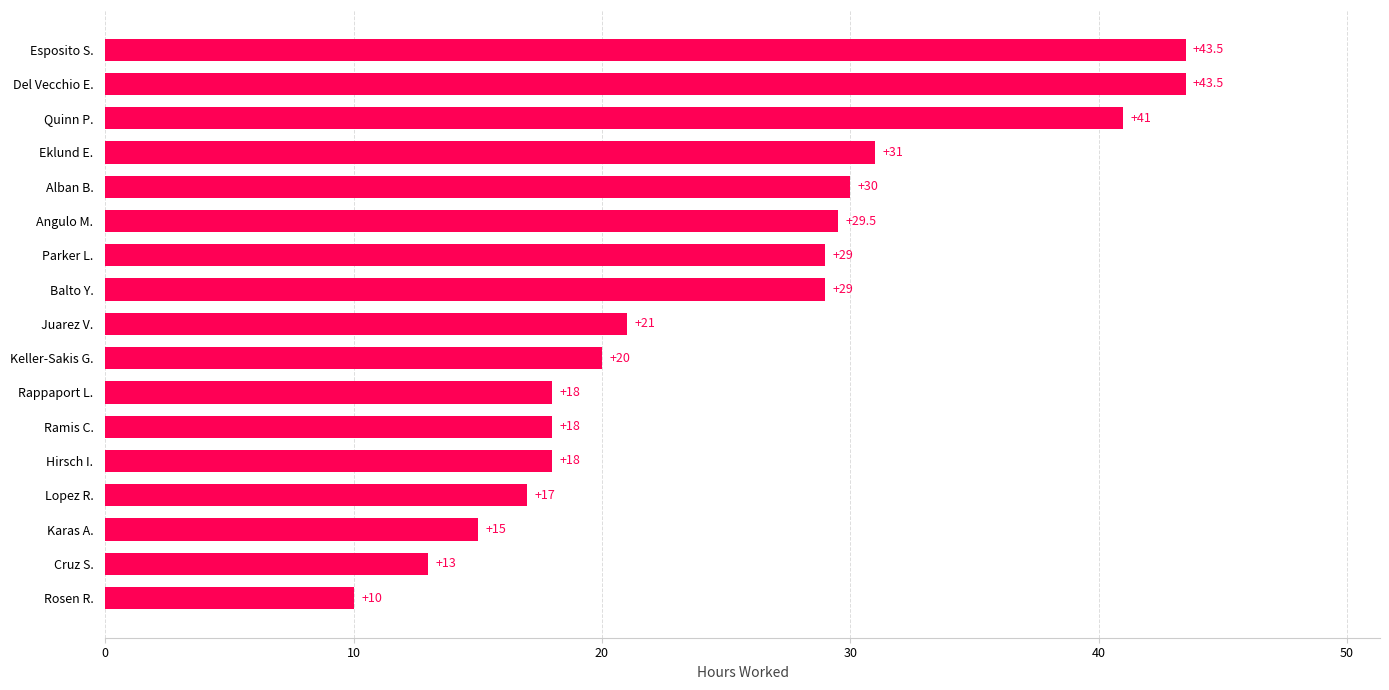

Which has a higher value, Lopez R. or Keller-Sakis G.?

Keller-Sakis G.